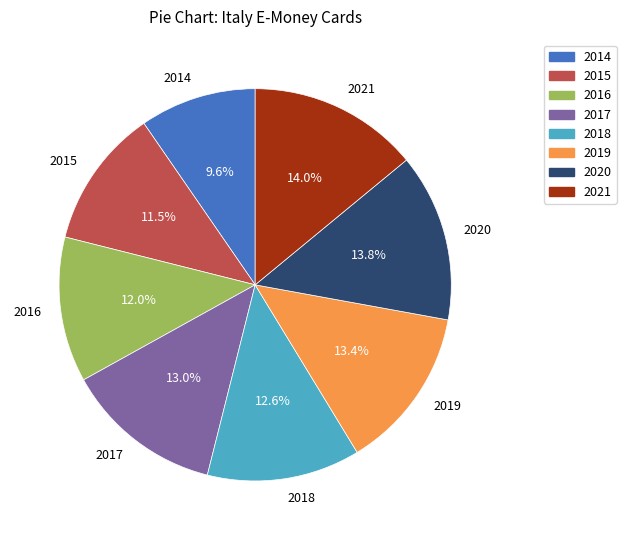

Does any single category account for the majority?

No